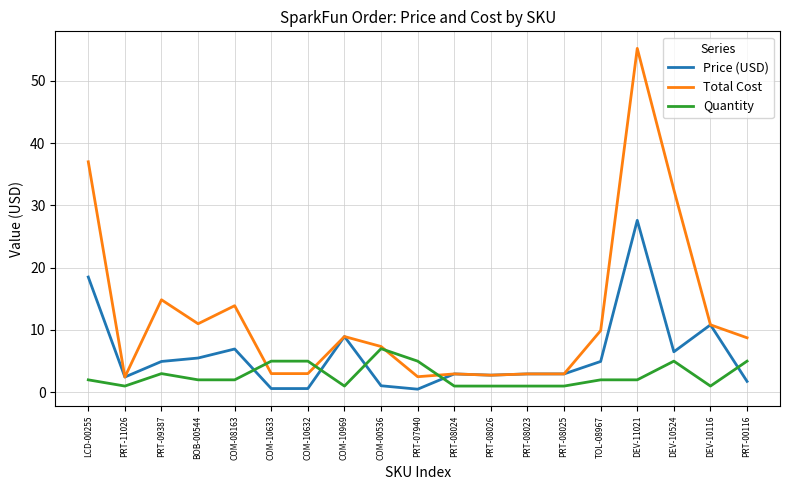

How many times do Quantity and Price (USD) cross each other?

5